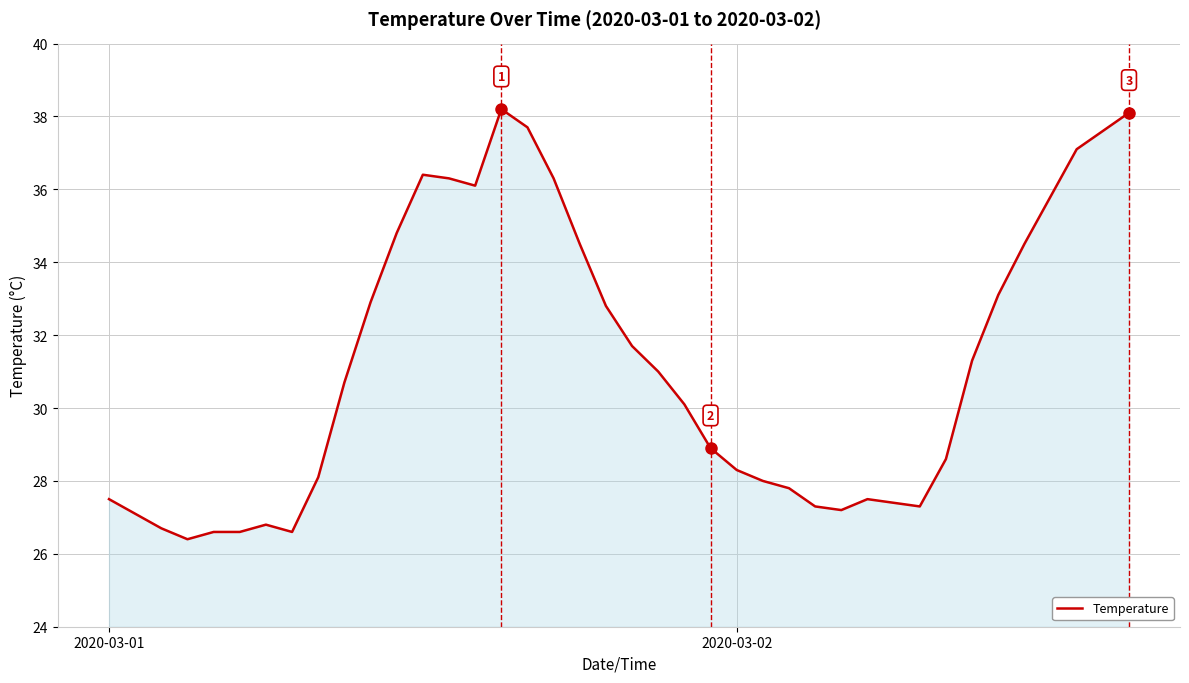

What is the difference between the maximum and minimum values?

11.8